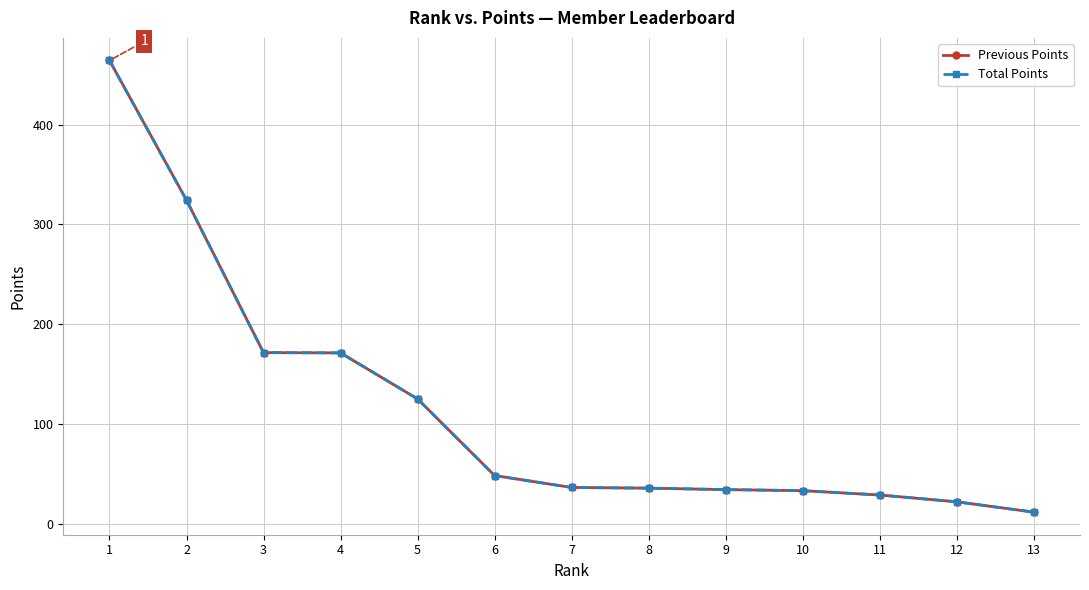

Is this an area chart (filled region under the line)?

No